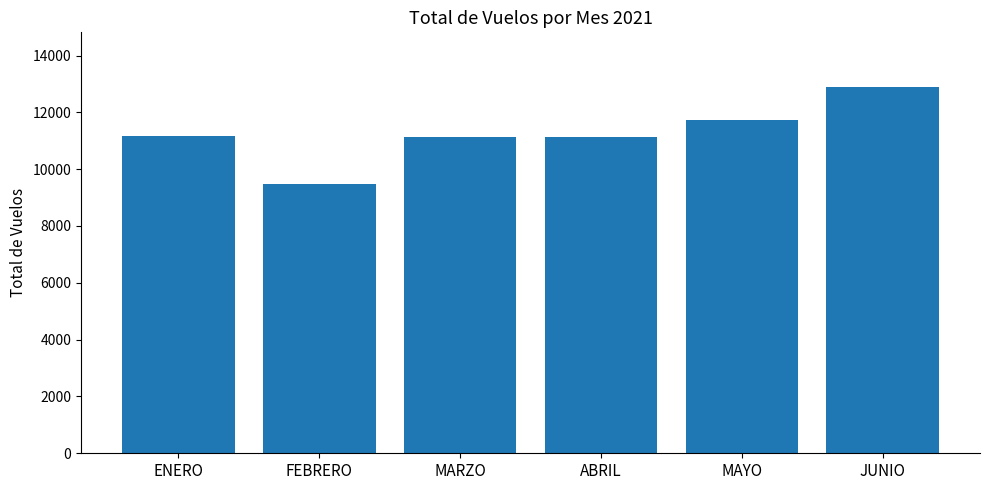

What position from the right is ENERO?

6